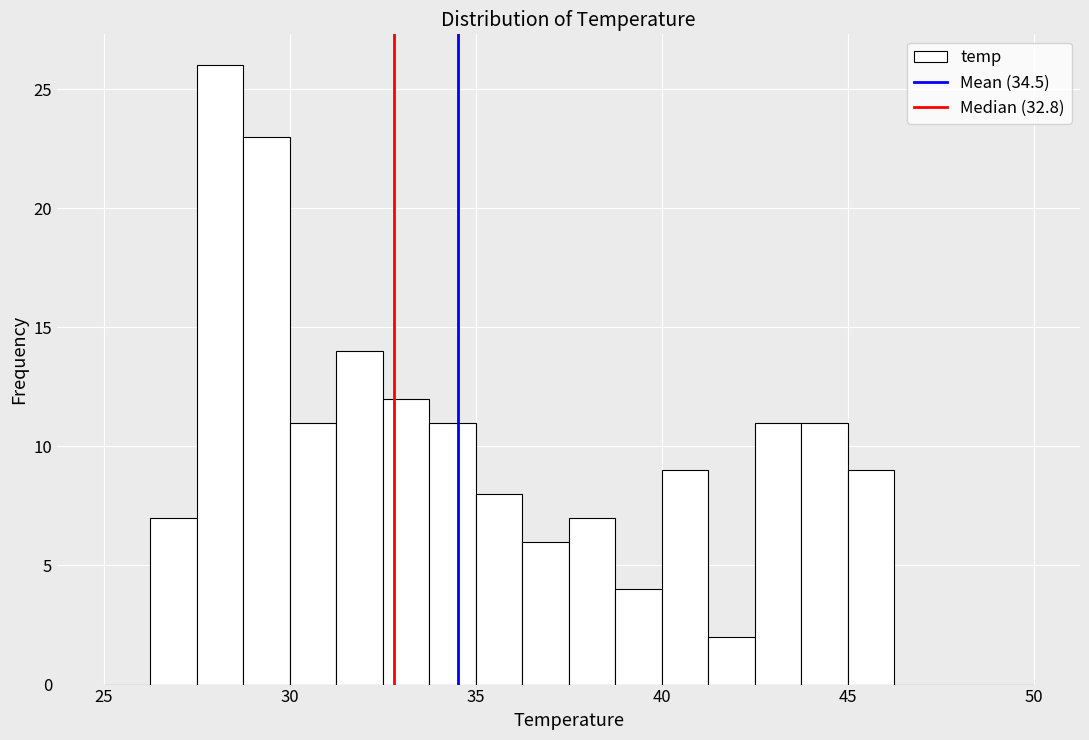

Read against the x-axis, roughly where is the centre of the tallest bar?

28.0